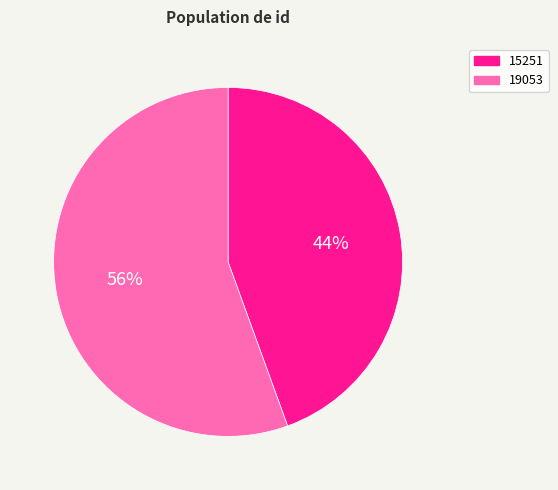

Is the sum of 15251 and 19053 greater than half?

Yes